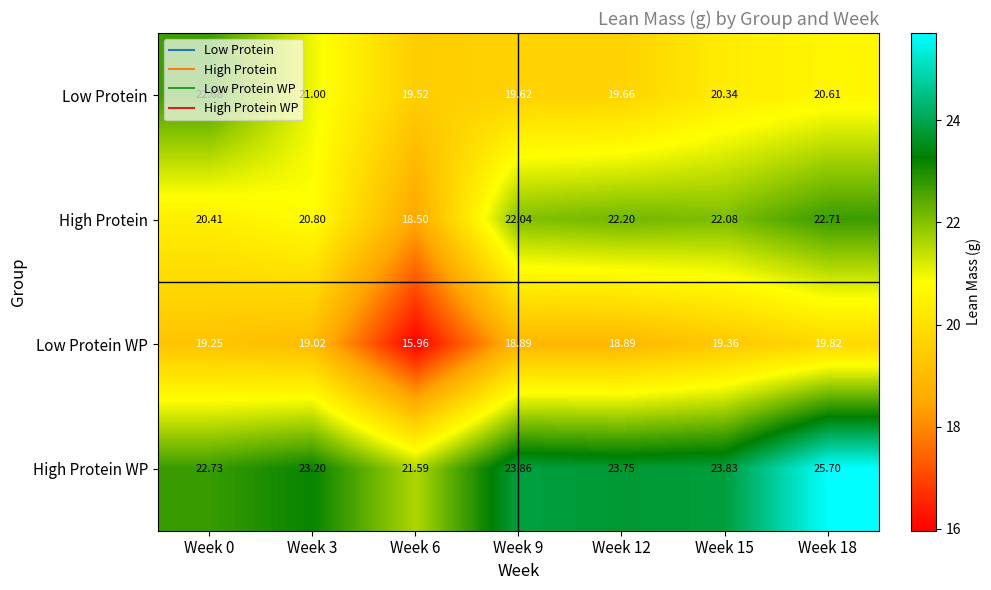

Rank the series by their maximum value, from highest to lowest.

High Protein WP, High Protein, Low Protein, Low Protein WP